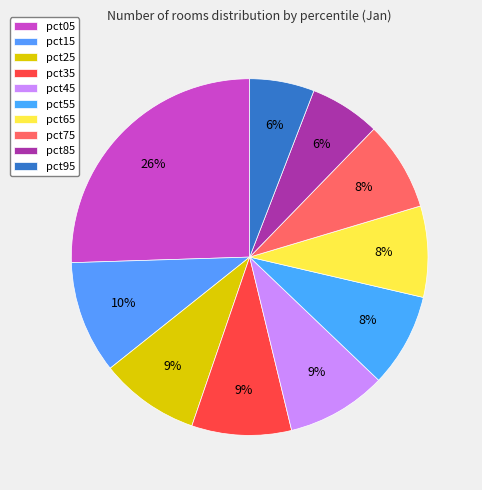

How many slices are in this pie chart?

10